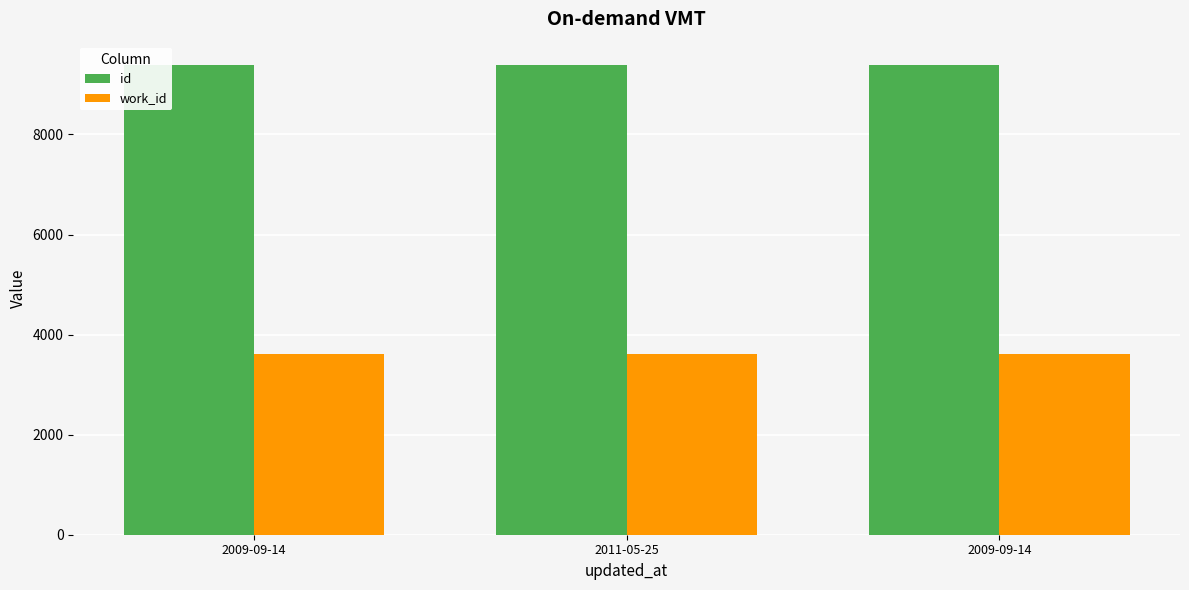

What is the label of the 2nd bar from the right?

2011-05-25